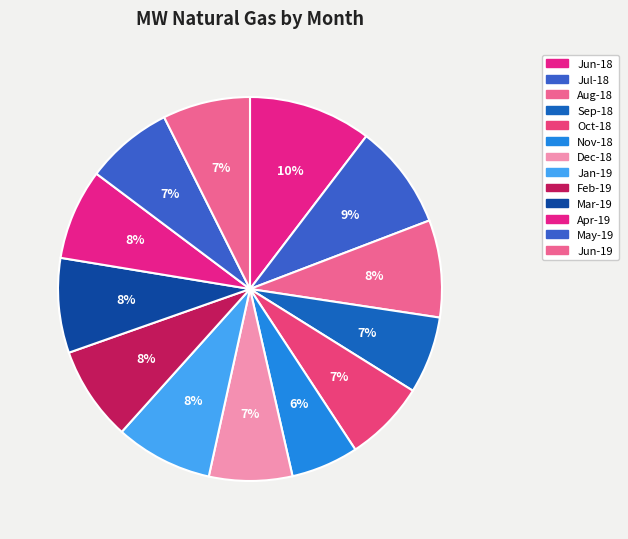

Approximately how many times larger is the value at Jul-18 compared to Apr-19?

1.2